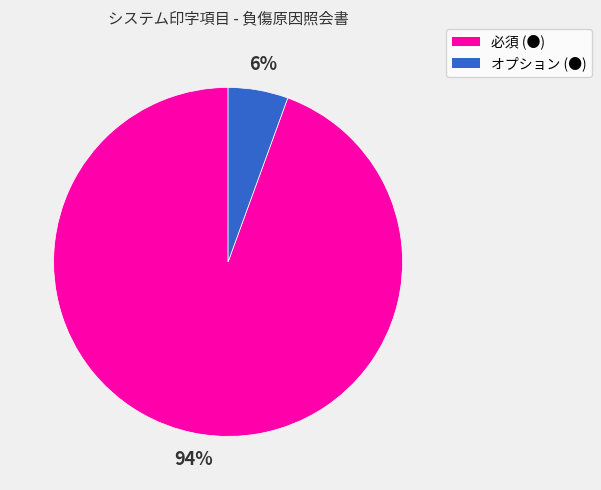

The オプション (●) slice represents 1% of the pie. True or false?

False